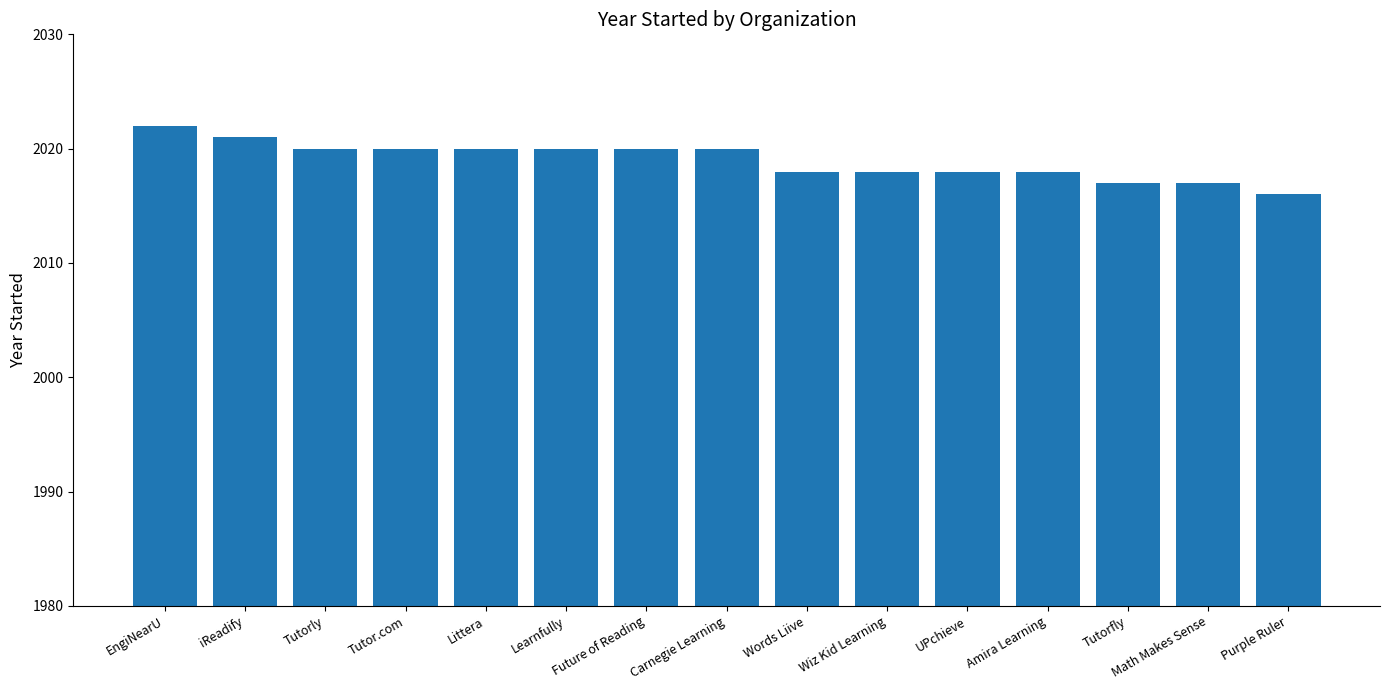

What position from the right is EngiNearU?

15